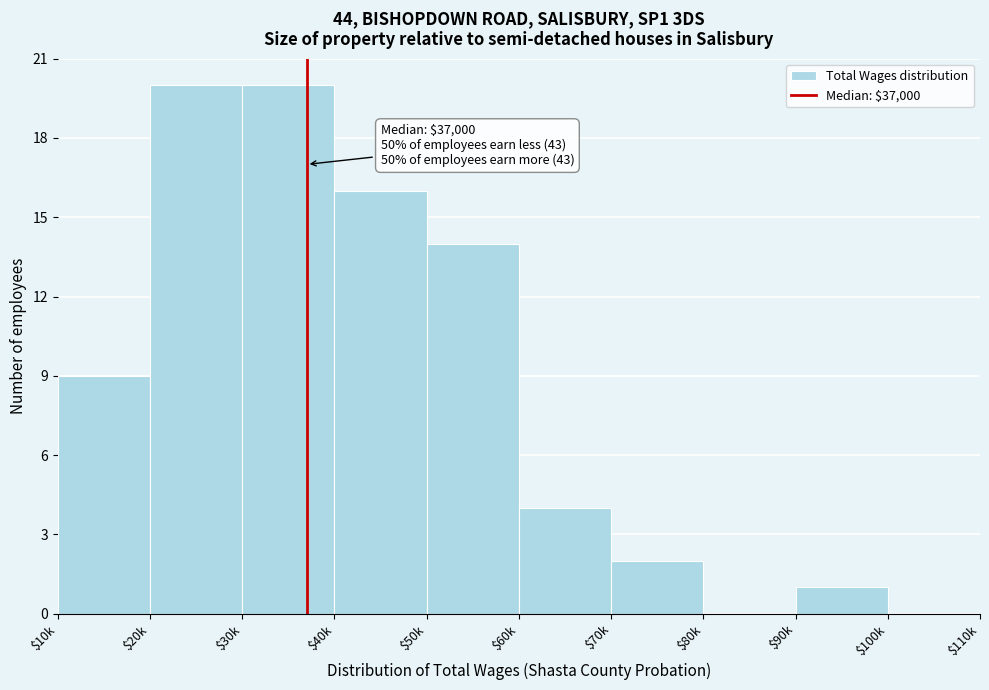

At which label is the value closest to 10?

$10k